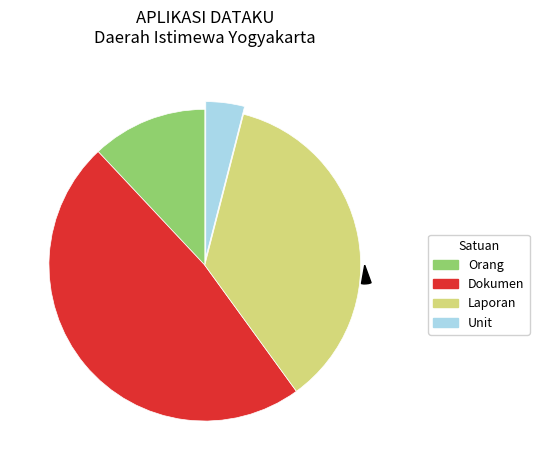

Is there a majority slice in this chart?

No